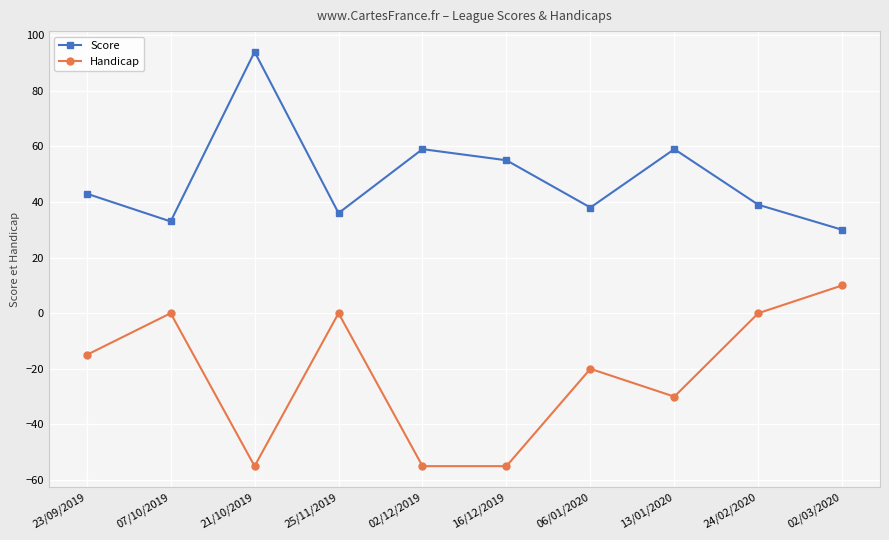

What is the sum of the Handicap values at 06/01/2020 and 02/03/2020?

-10